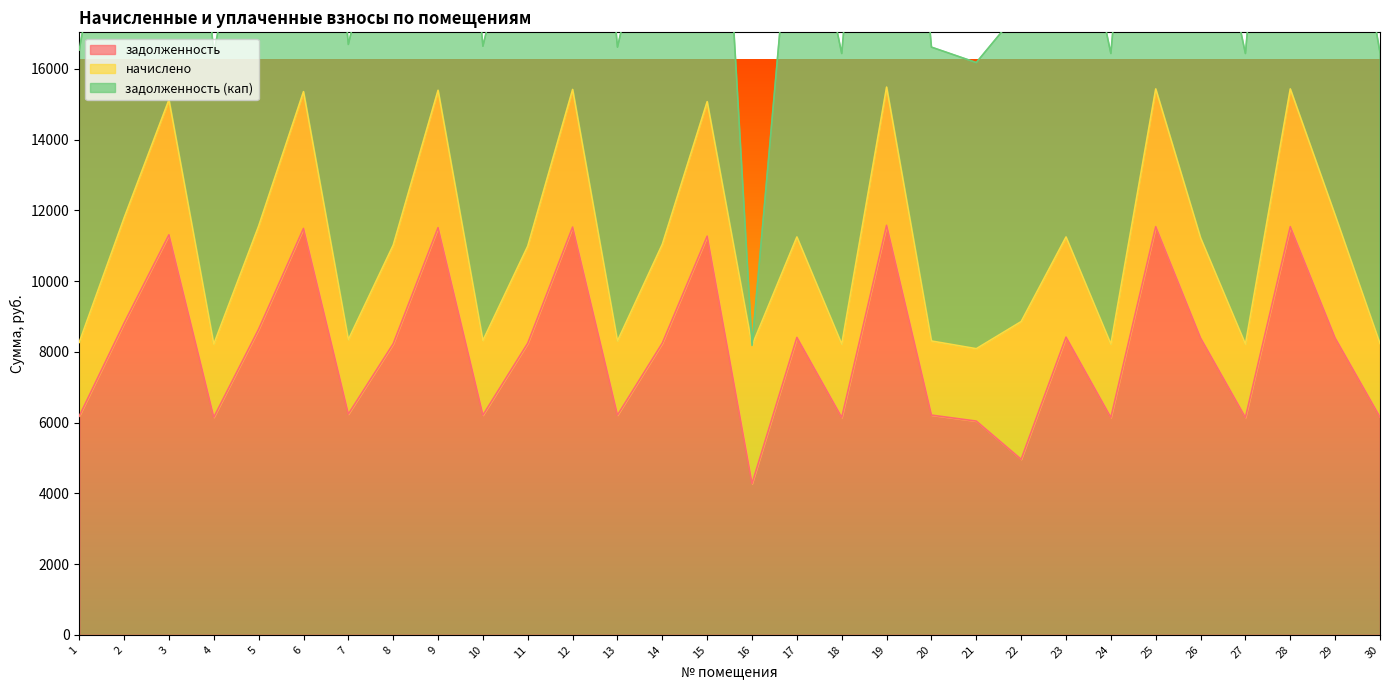

True or false: задолженность (кап) and задолженность cross at least once.

False